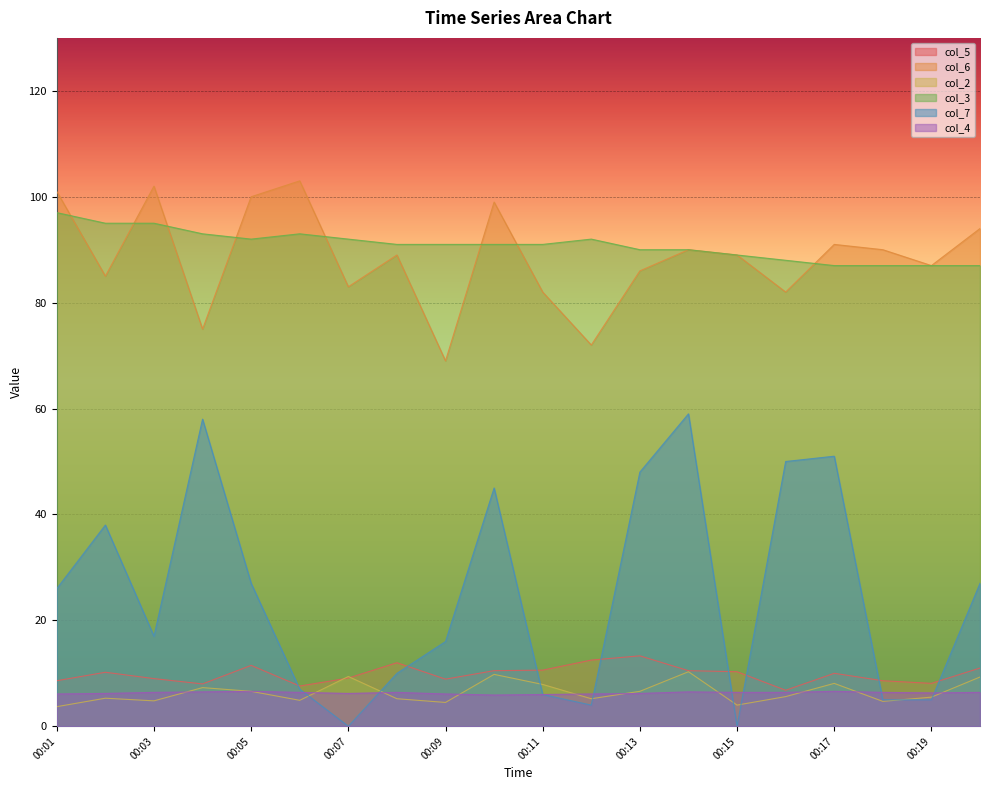

Is the value of col_5 at 00:01 greater than the value of col_2 at 00:05?

Yes